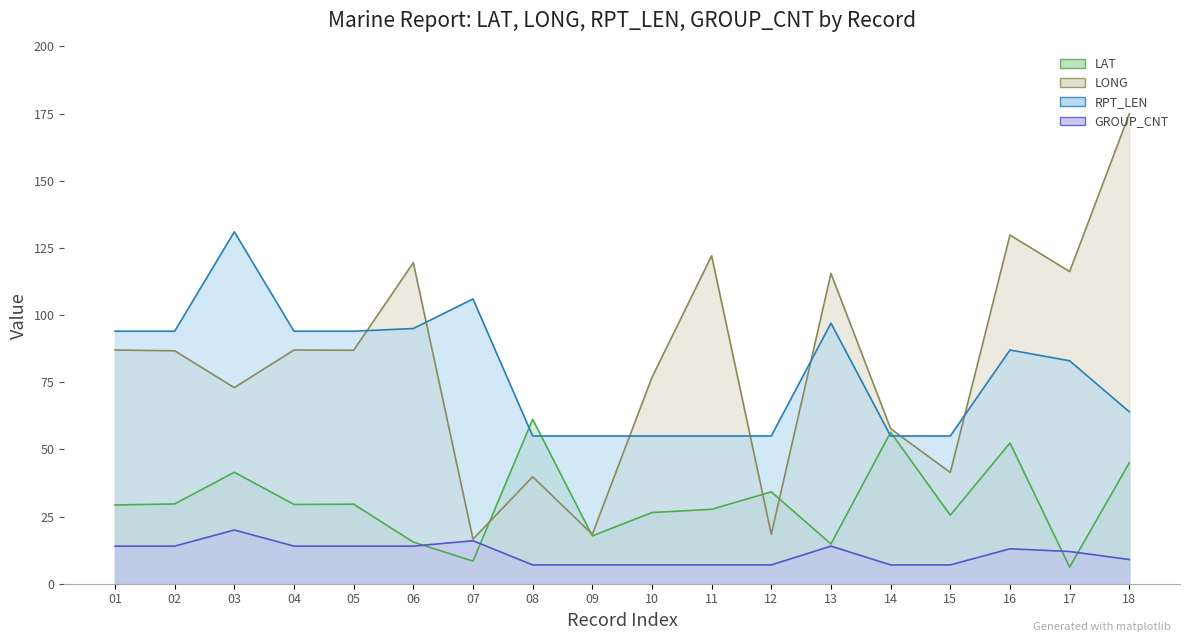

Rank the series by their maximum value, from lowest to highest.

GROUP_CNT, LAT, RPT_LEN, LONG